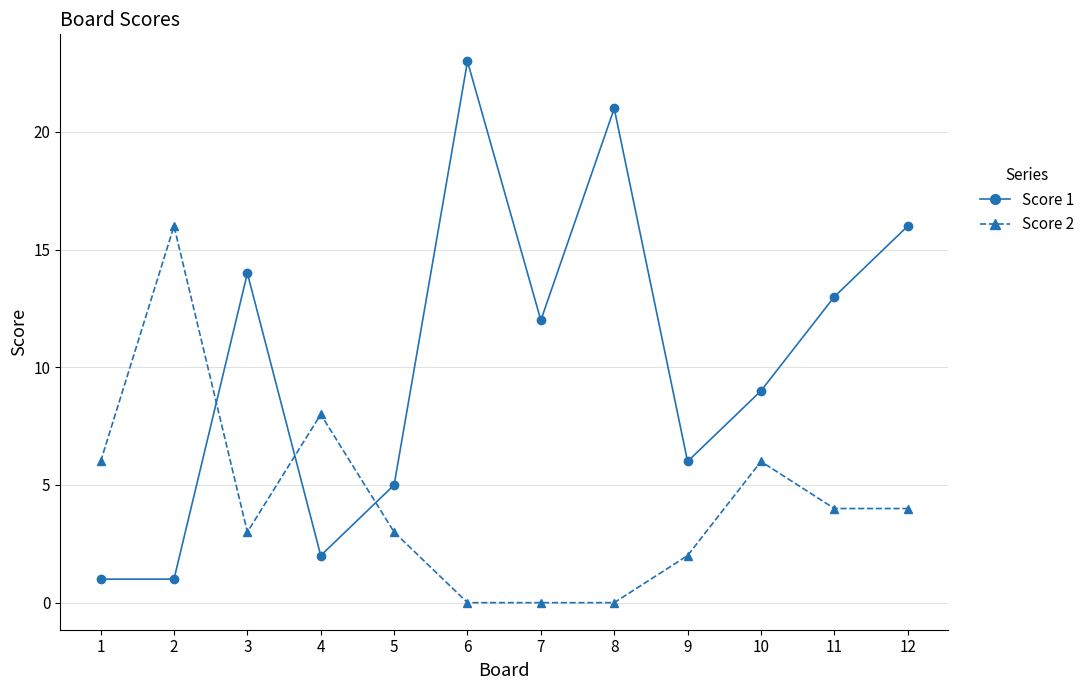

After their last crossing, which series has the higher values: Score 2 or Score 1?

Score 1